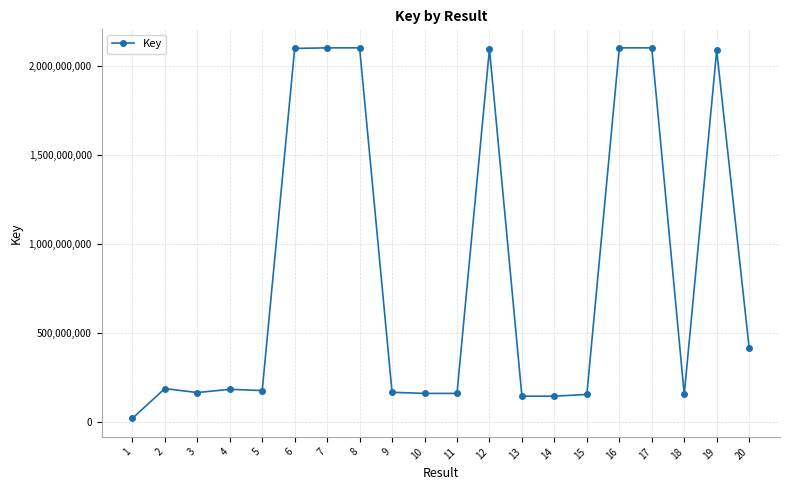

How many data points are less than 182629891?

10